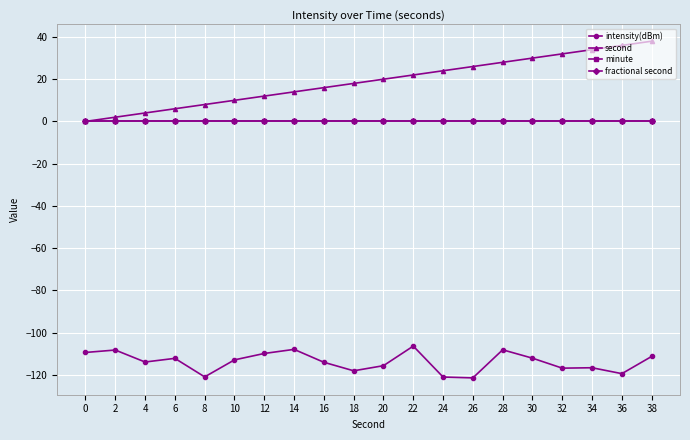

Does the chart have visible grid lines?

Yes